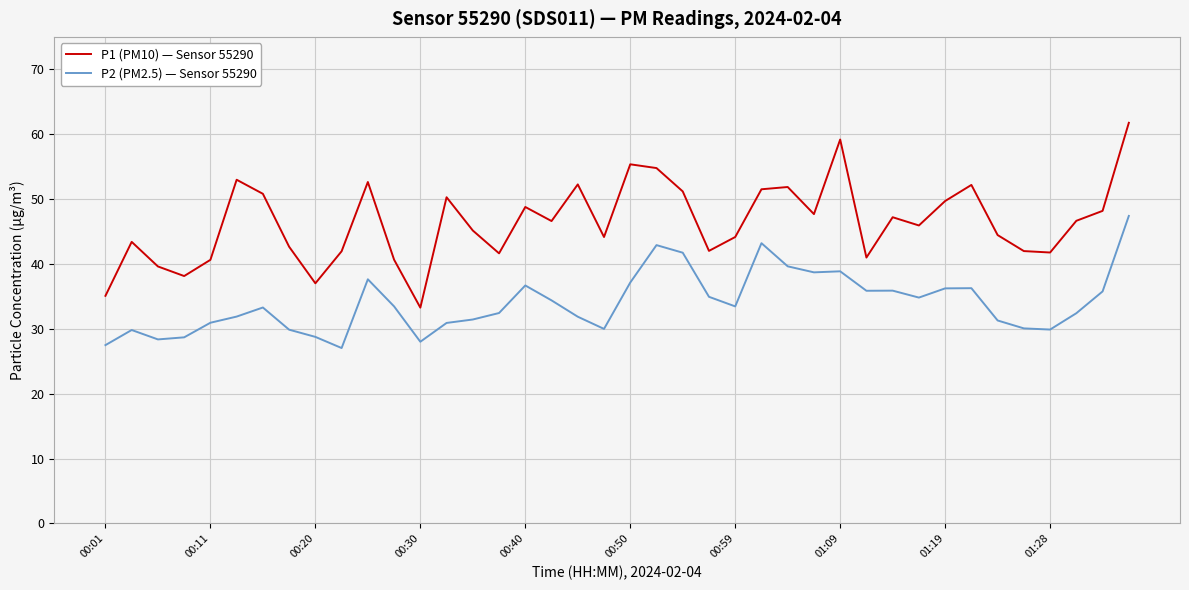

Which series has the largest total across all categories?

P1 (PM10) — Sensor 55290